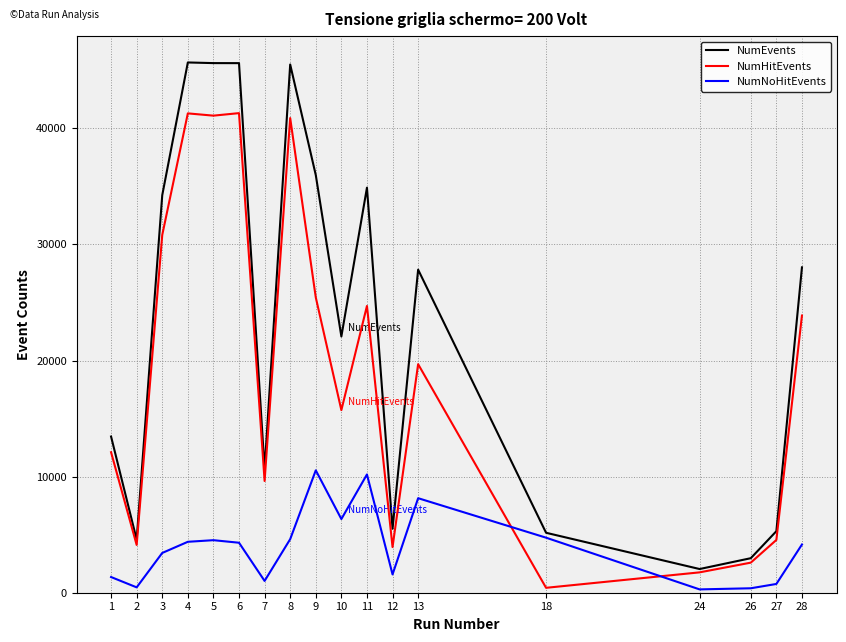

Rank the series by their maximum value, from highest to lowest.

NumEvents, NumHitEvents, NumNoHitEvents